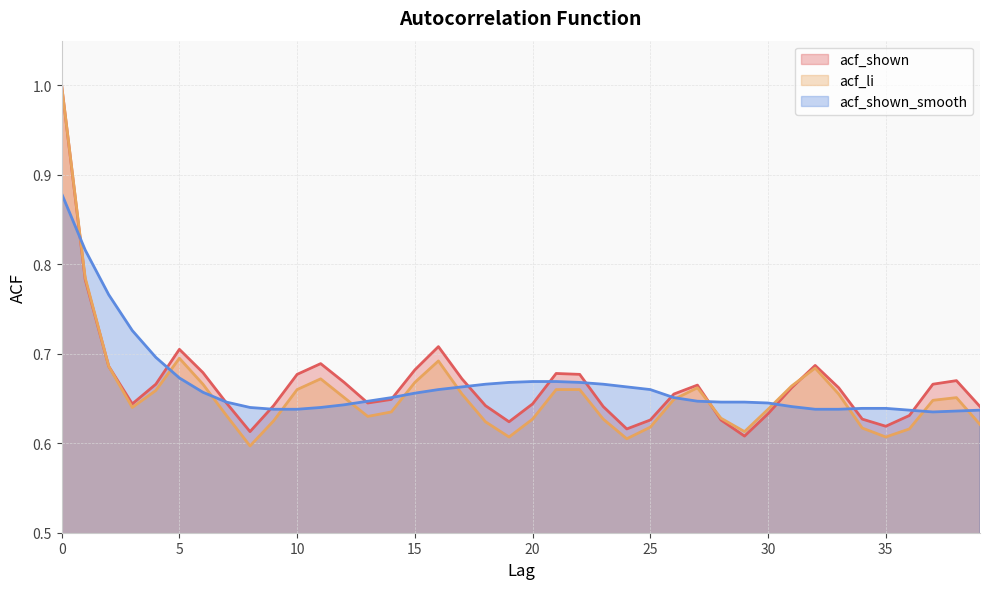

Which series has the largest range (max minus min)?

acf_li